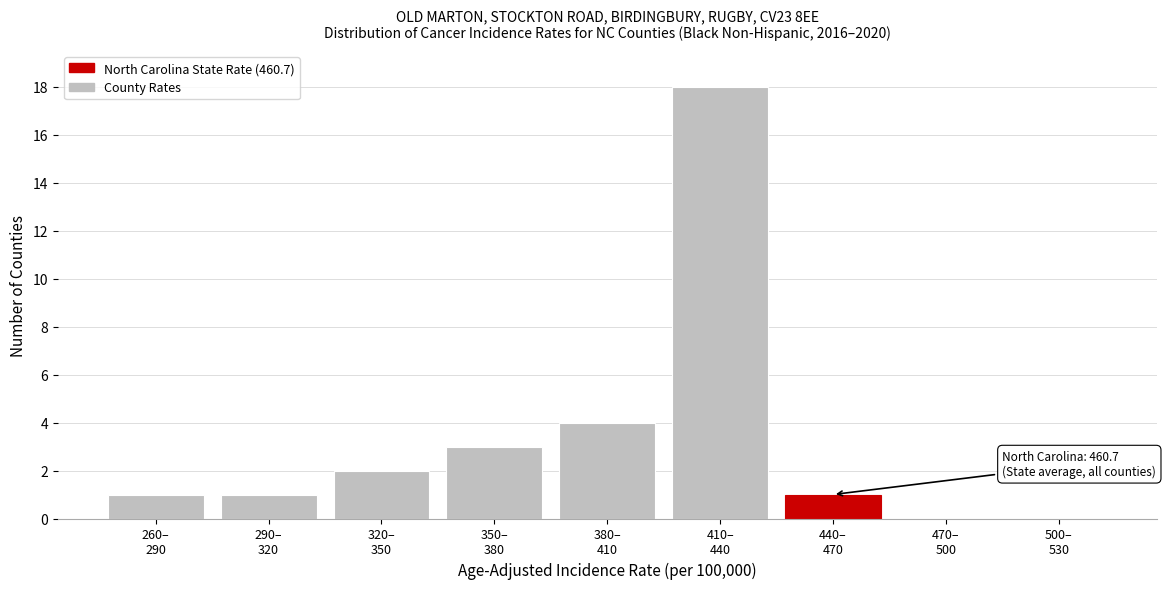

What is the maximum value shown in the chart?

18